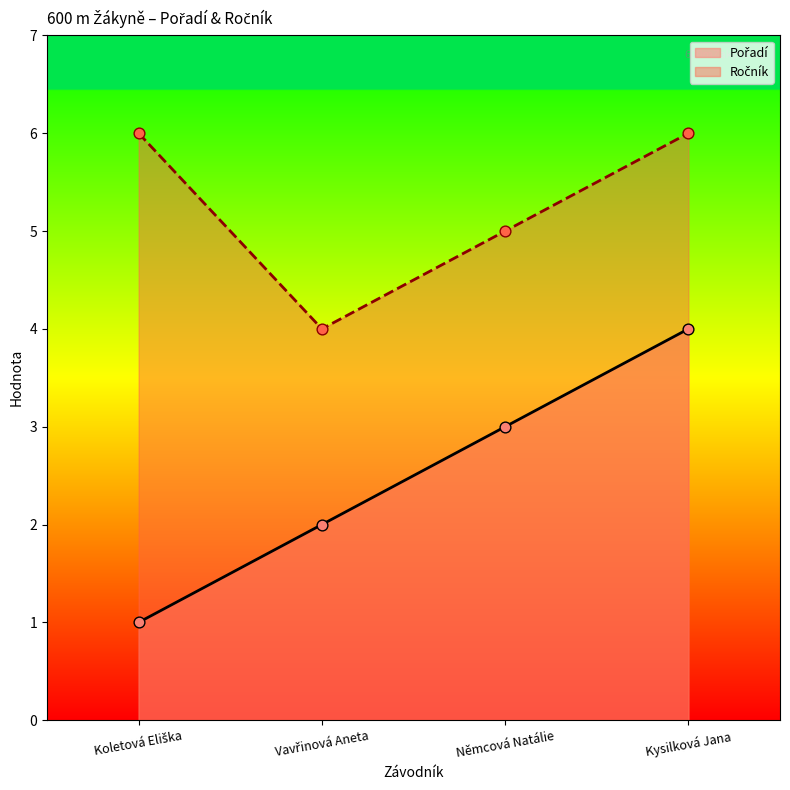

Which series has the largest Y range (max minus min)?

Pořadí